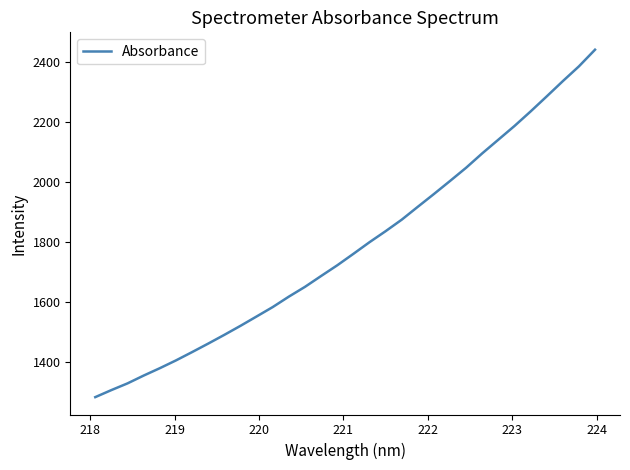

Does the chart display data point markers on the line(s)?

No